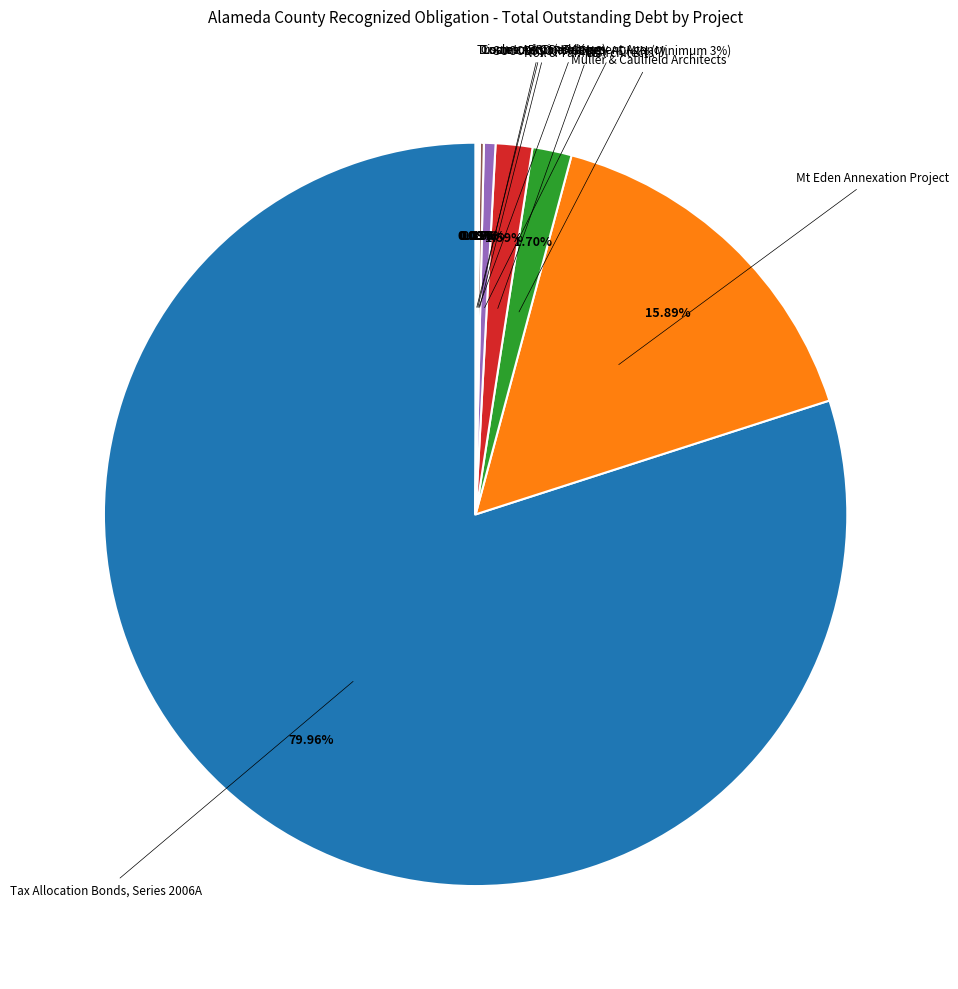

To the nearest percent, what is the average slice percentage?

11%